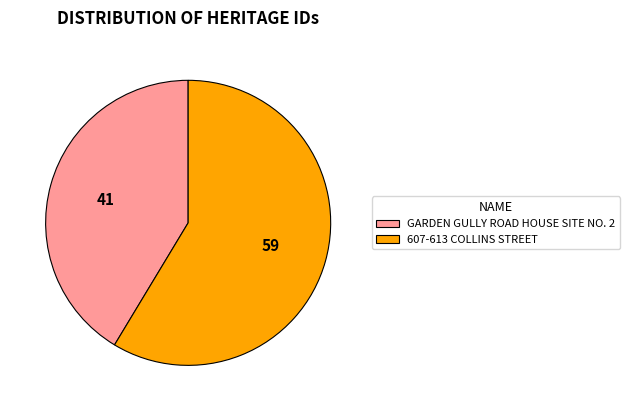

Combined, do GARDEN GULLY ROAD HOUSE SITE NO. 2 and 607-613 COLLINS STREET account for over 50%?

Yes